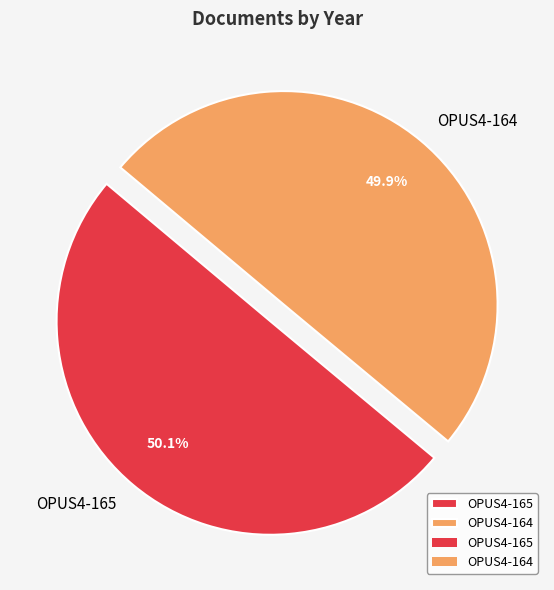

Count the number of slices in the pie.

2